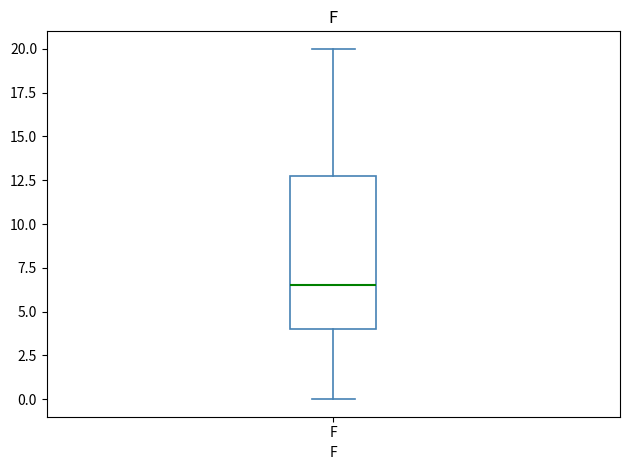

Where is the upper edge of the box for F on the y-axis? The values are not printed on the chart, so give them approximately, as read against the axis.

13.0